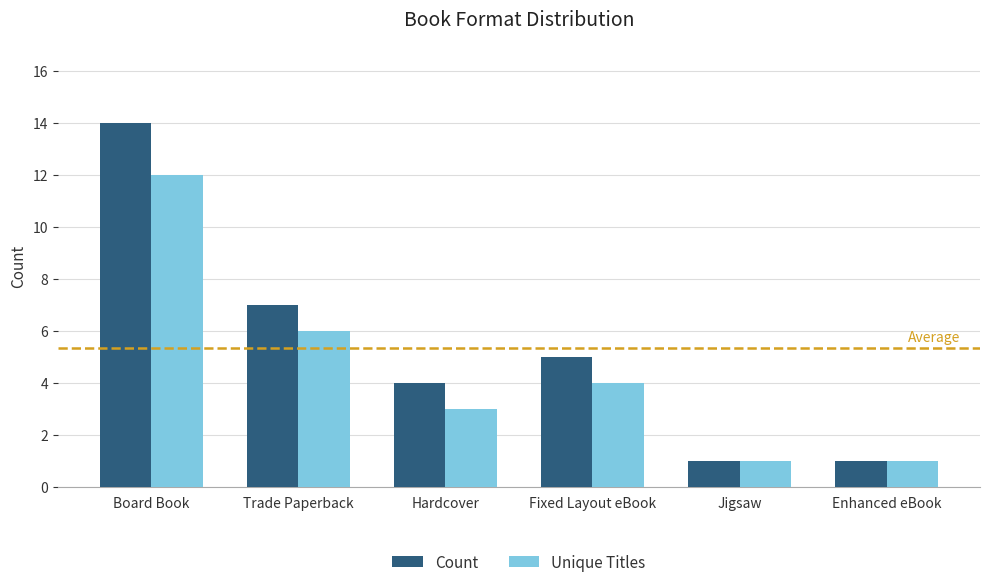

How many groups of bars are there?

6